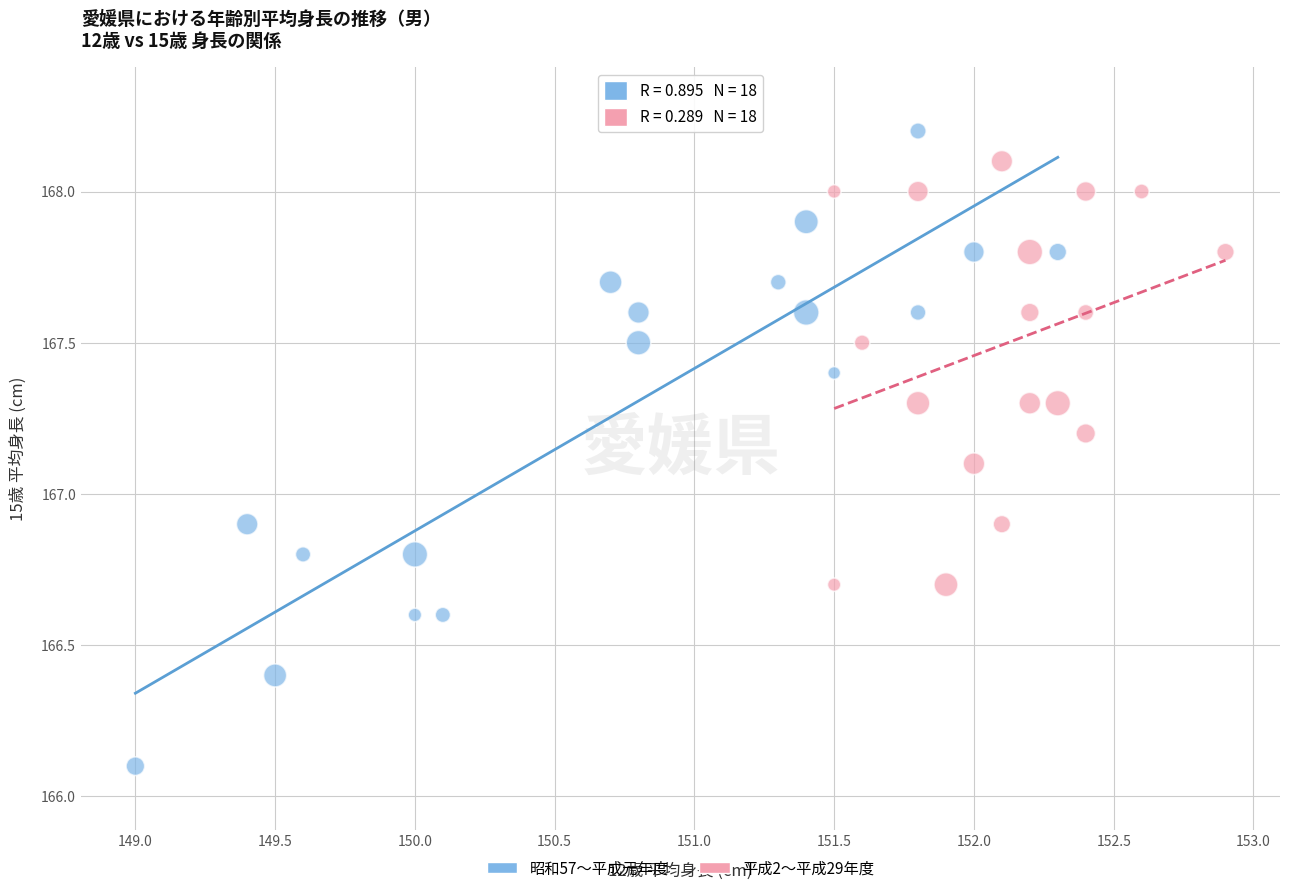

Which series has the widest spread of Y values?

昭和57〜平成元年度